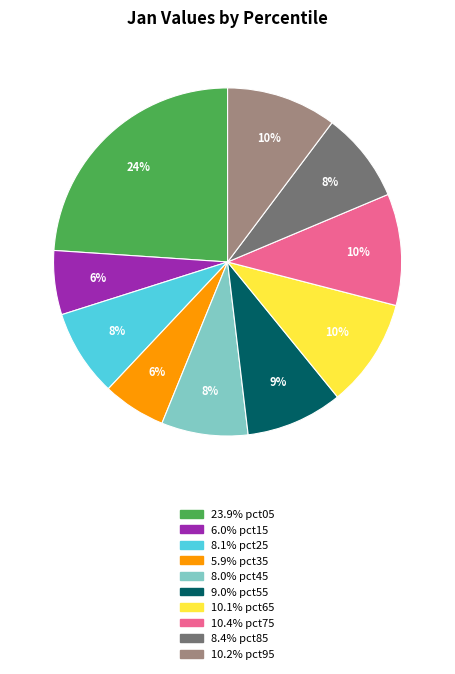

Does any single category account for the majority?

No